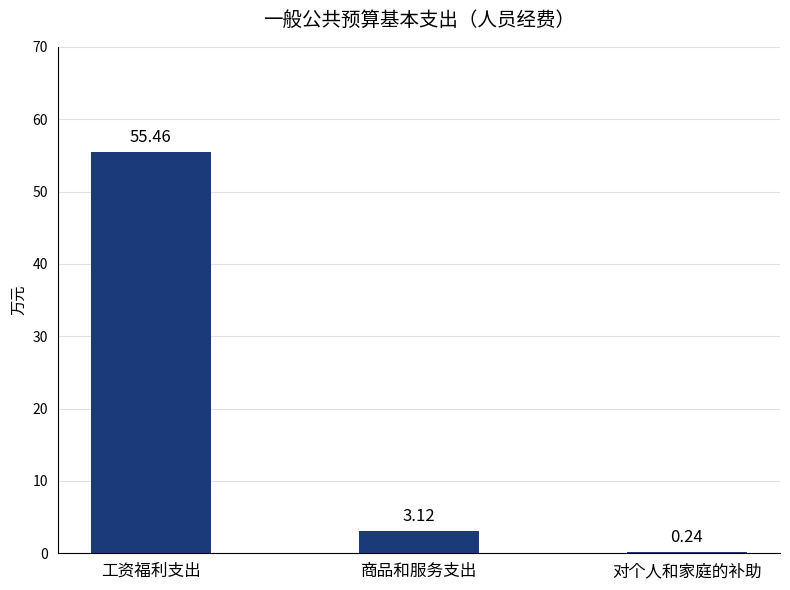

At which category does the chart reach its peak across all series?

工资福利支出